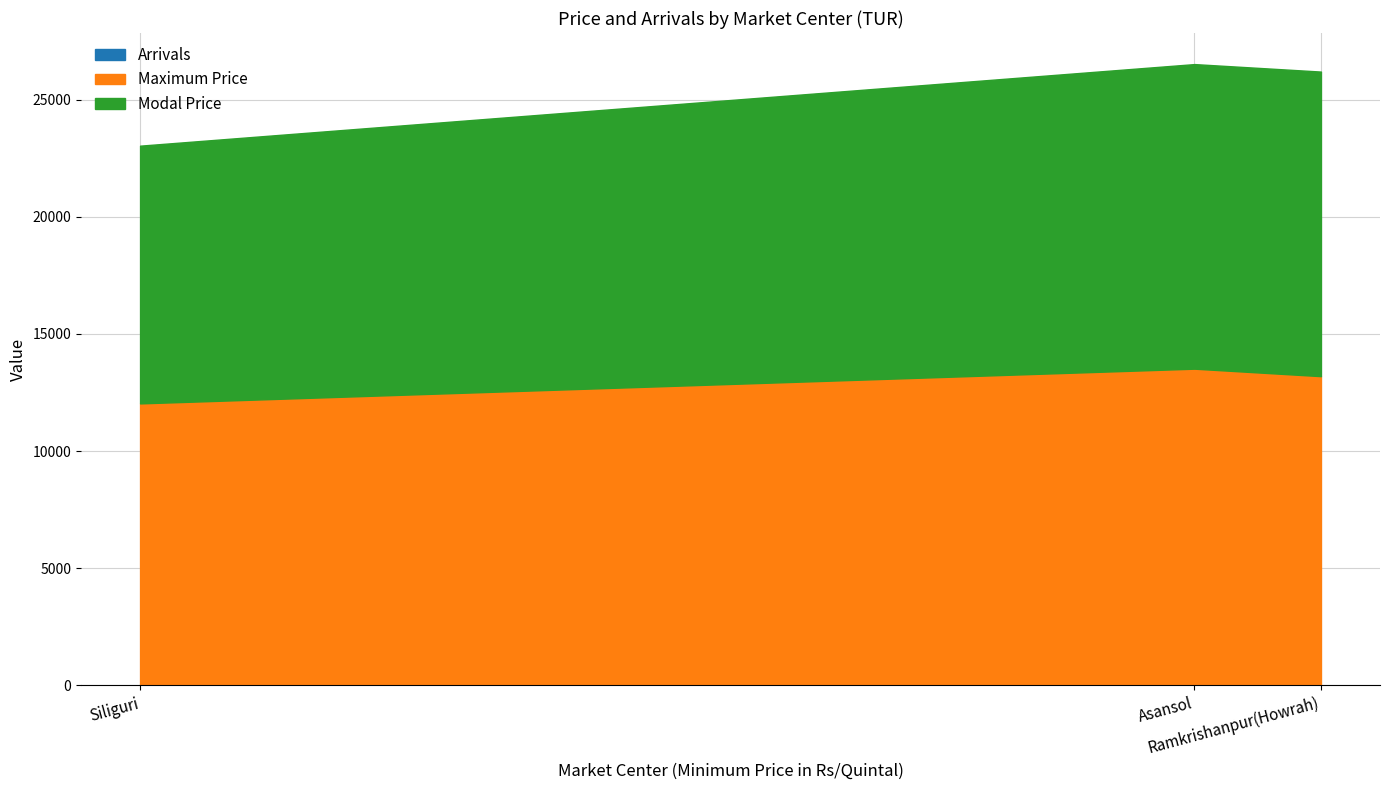

How many distinct data groups are displayed?

3